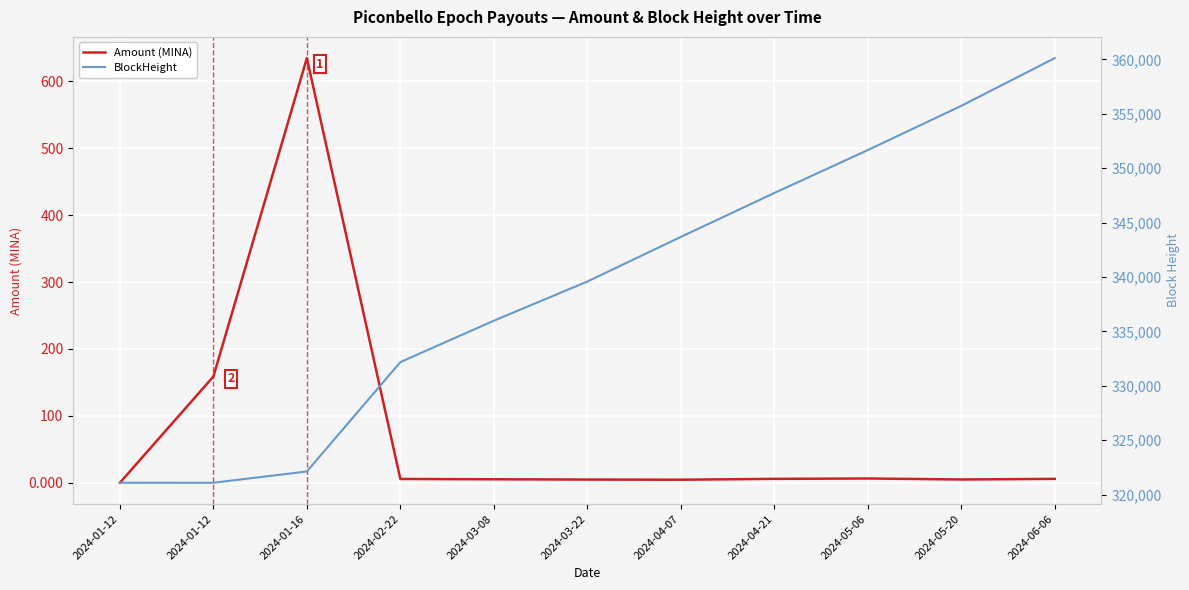

At which label does Amount (MINA) reach its peak?

2024-01-16